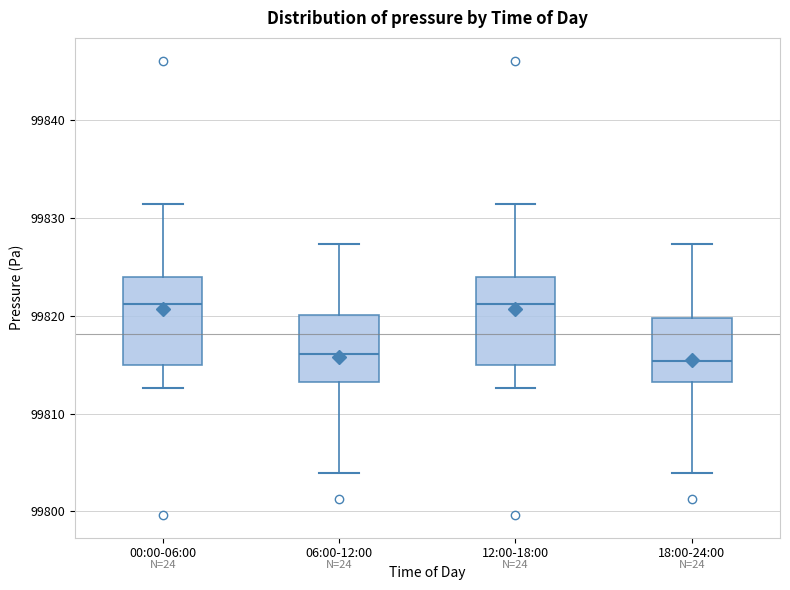

Where does the lower whisker of the box for 06:00-12:00 end on the y-axis? The values are not printed on the chart, so give them approximately, as read against the axis.

99804